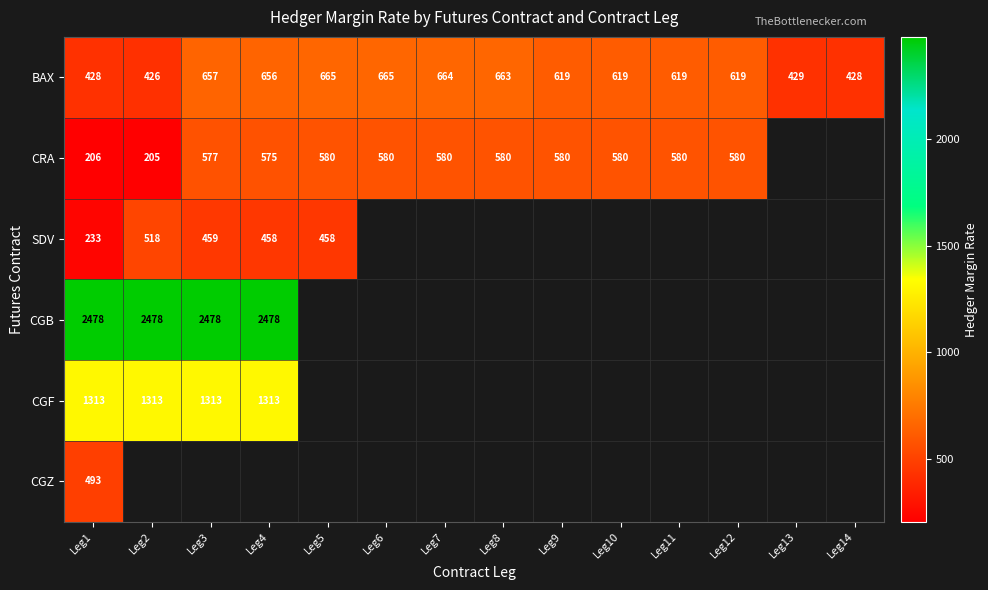

At how many categories does at least one series exceed 2378?

4